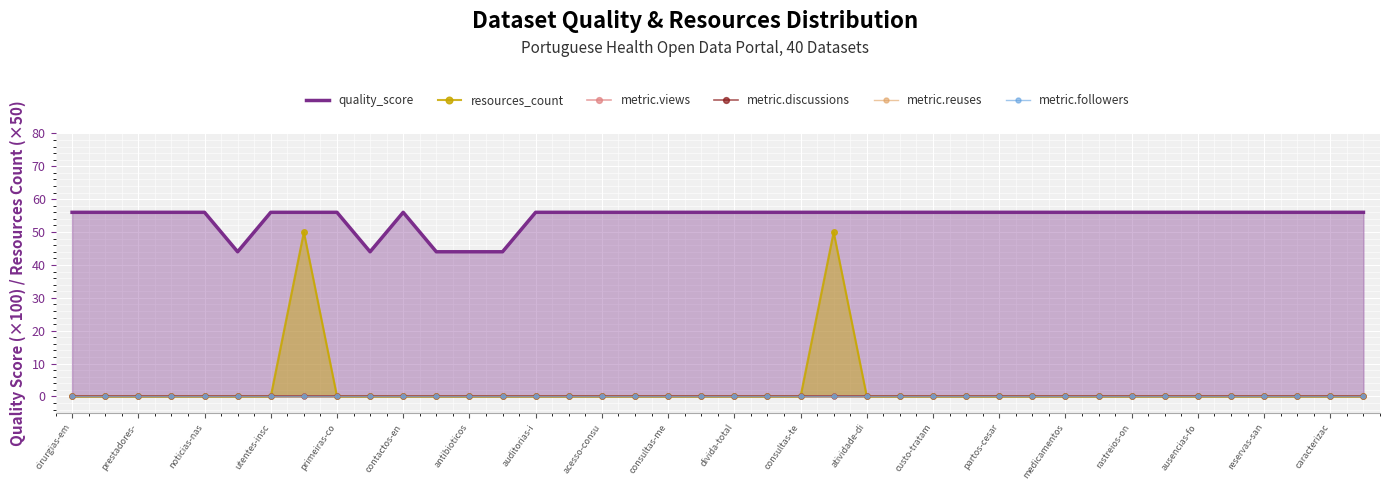

What is the maximum value for resources_count?

50